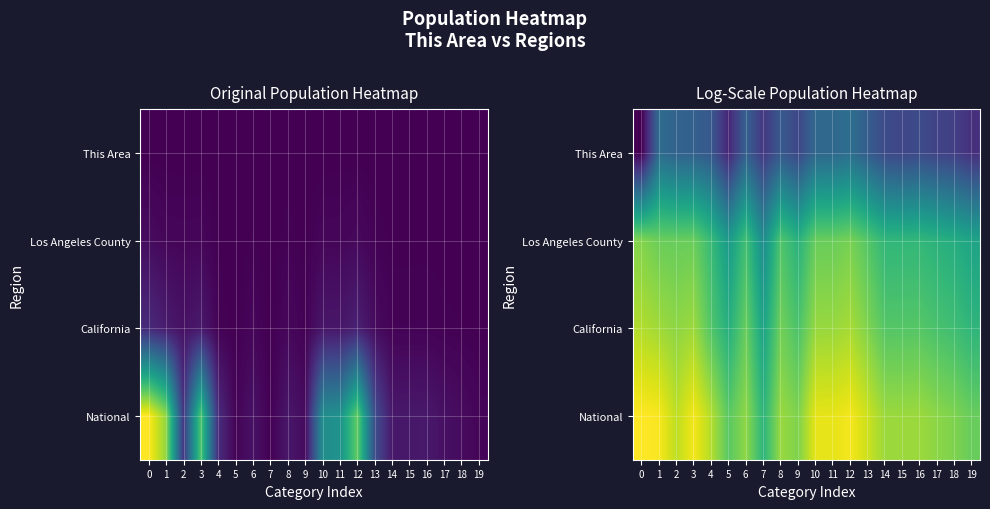

The value of California at 11 is 0.9. True or false?

True